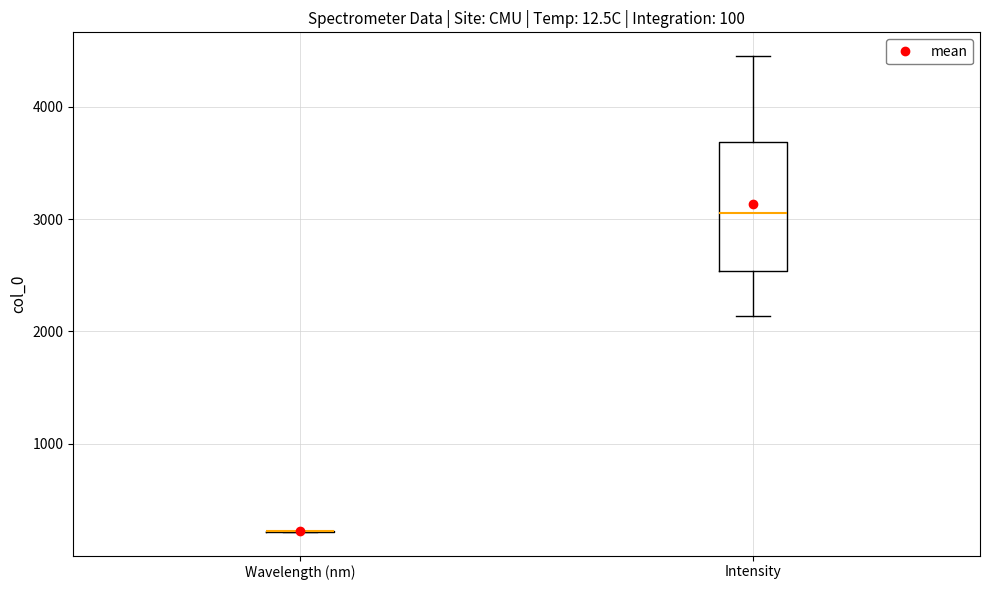

Which box is the tallest, from its lower edge to its upper edge?

Intensity